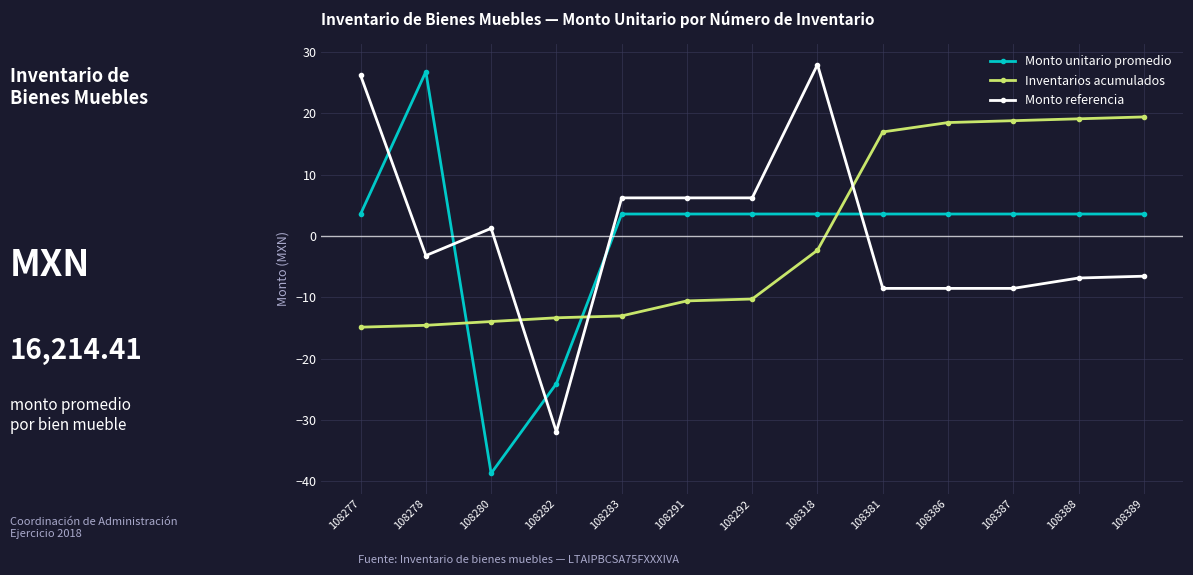

At which label does Monto referencia first exceed -3?

108277